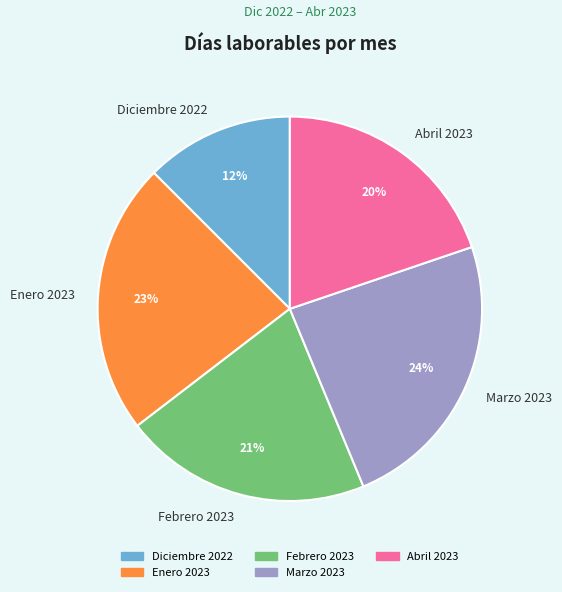

Combined, do Abril 2023 and Diciembre 2022 account for over 50%?

No